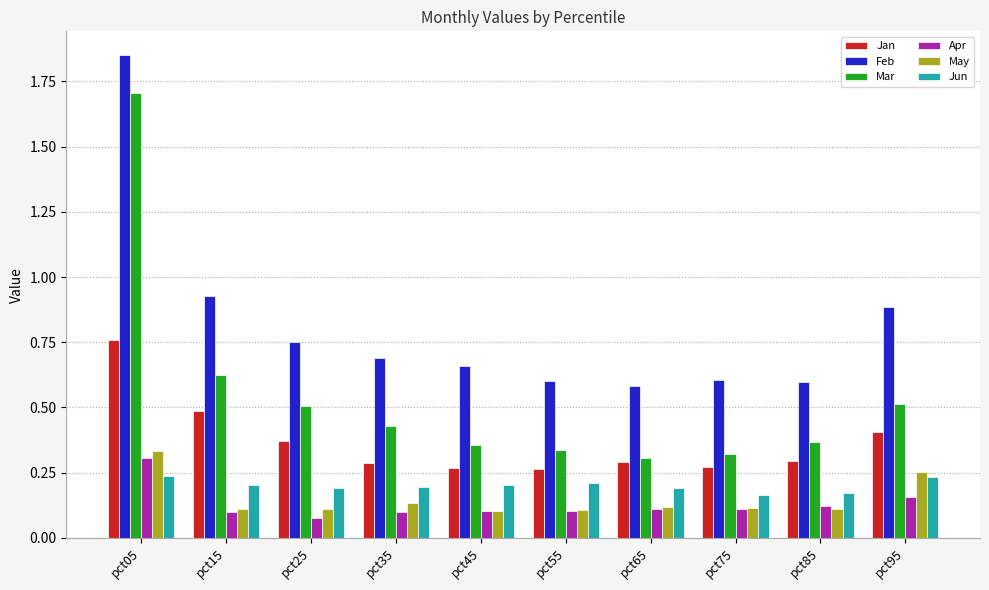

Are the bars horizontal?

No